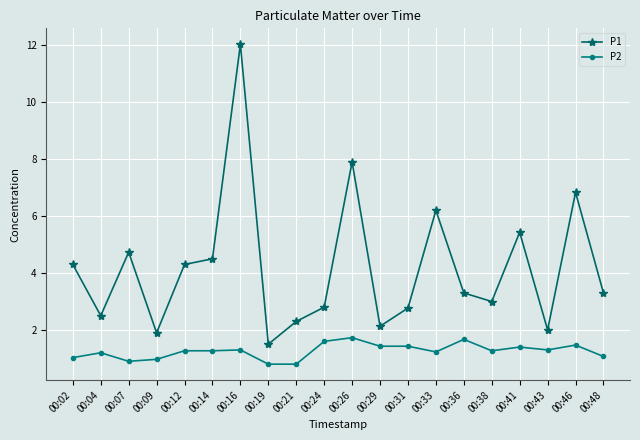

True or false: P1 and P2 cross at least once.

False